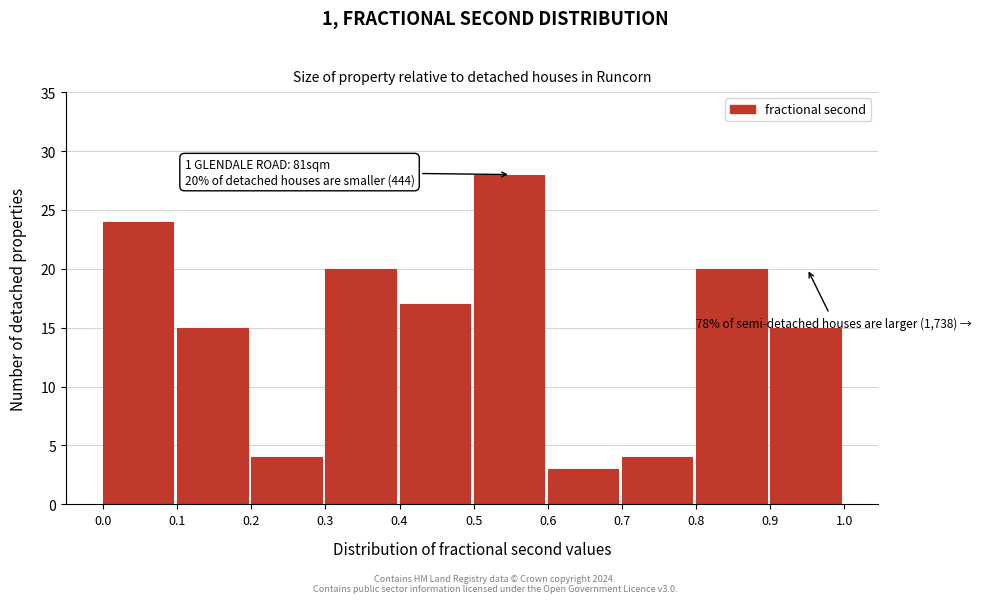

Over which range of the x-axis is the bar tallest?

0.5 to 0.6